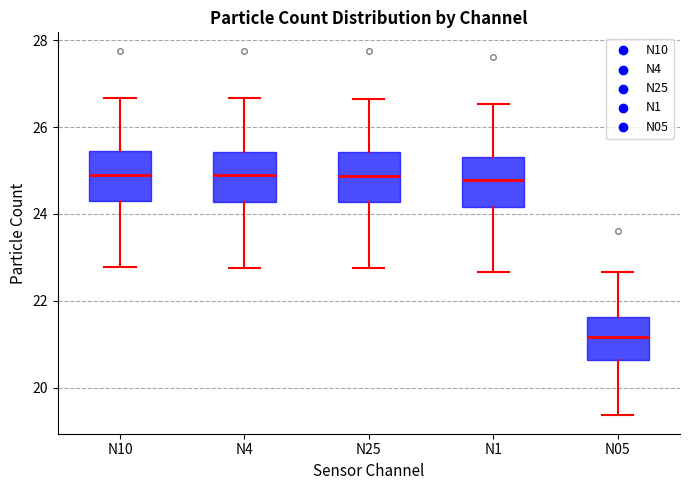

Reading left to right, transcribe this box plot: for each box, give where its median line is, the range the box spans, and where its two whiskers end, as read against the y-axis. The values are not printed on the chart, so give them approximately, as read against the axis.

N10: median 24.8, box 24.2 to 25.4, whiskers 22.8 to 26.6
N4: median 24.8, box 24.2 to 25.4, whiskers 22.8 to 26.6
N25: median 24.8, box 24.2 to 25.4, whiskers 22.8 to 26.6
N1: median 24.8, box 24.2 to 25.4, whiskers 22.6 to 26.6
N05: median 21.2, box 20.6 to 21.6, whiskers 19.4 to 22.6